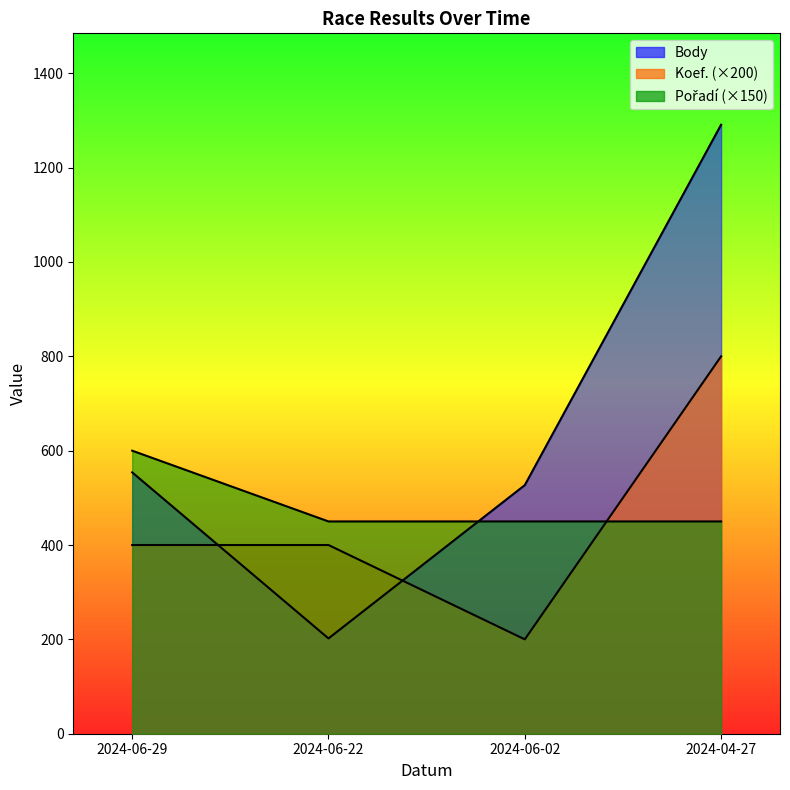

What is the sum of all Pořadí values?

1950